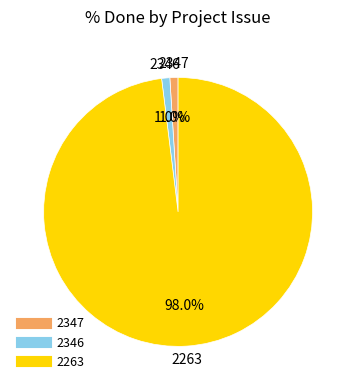

Is there a majority slice in this chart?

Yes